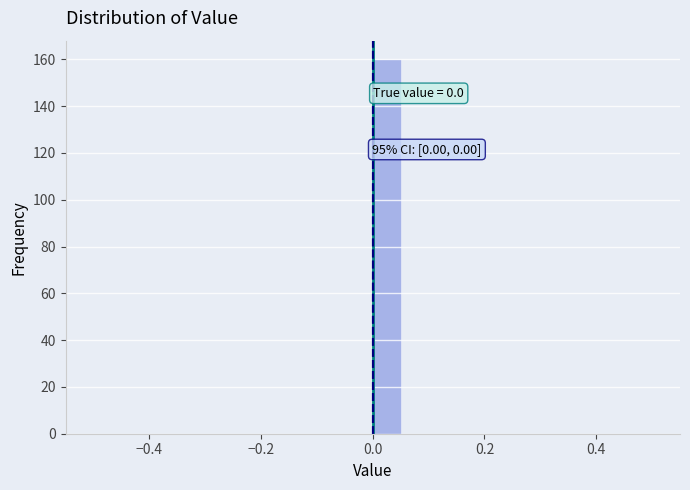

Read against the x-axis, roughly where is the centre of the tallest bar?

0.02